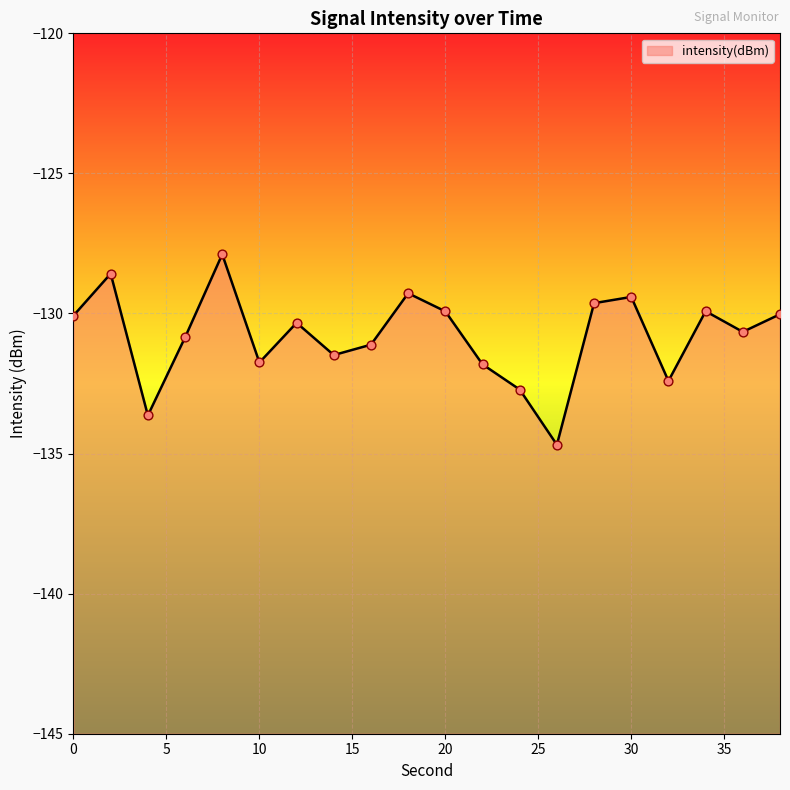

What is the change in value from 4 to 28?

+4.0